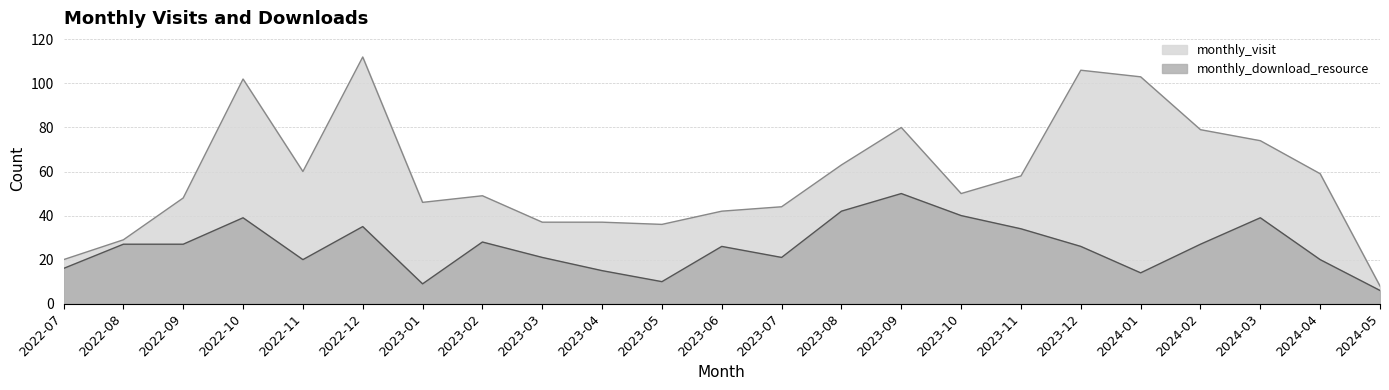

At how many categories does at least one series exceed 78?

6